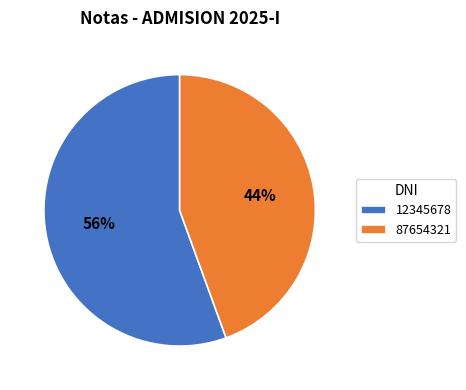

The 87654321 slice represents 44% of the pie. True or false?

True